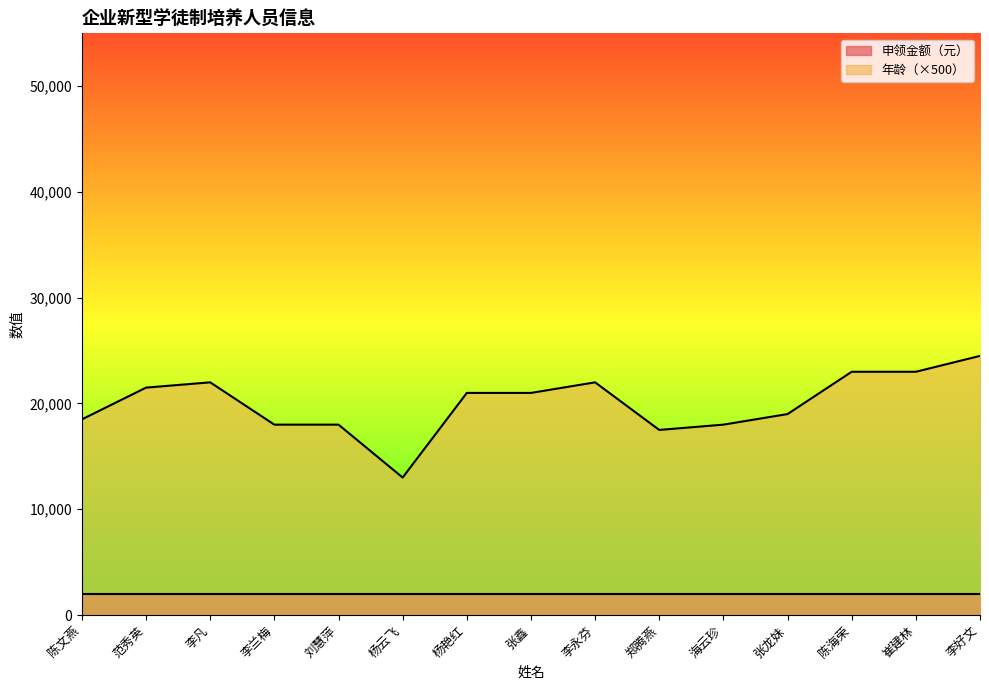

List the labels in order of value, smallest first.

杨云飞, 郑腾燕, 李兰梅, 刘慧萍, 海云珍, 陈文燕, 张龙妹, 杨艳红, 张鑫, 范秀英, 李凡, 李永芬, 陈海荣, 崔建林, 李好文